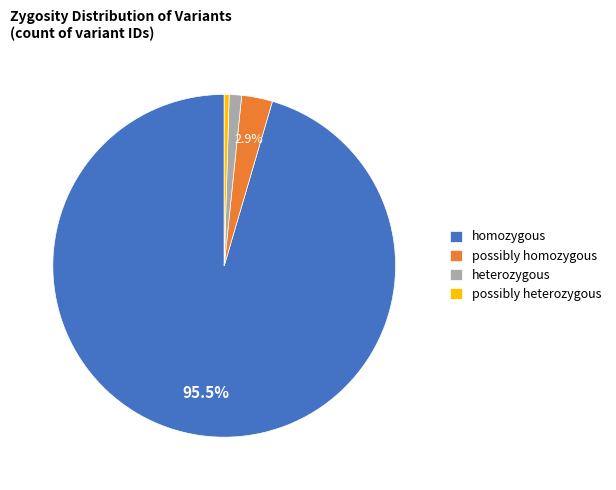

Is there a majority slice in this chart?

Yes